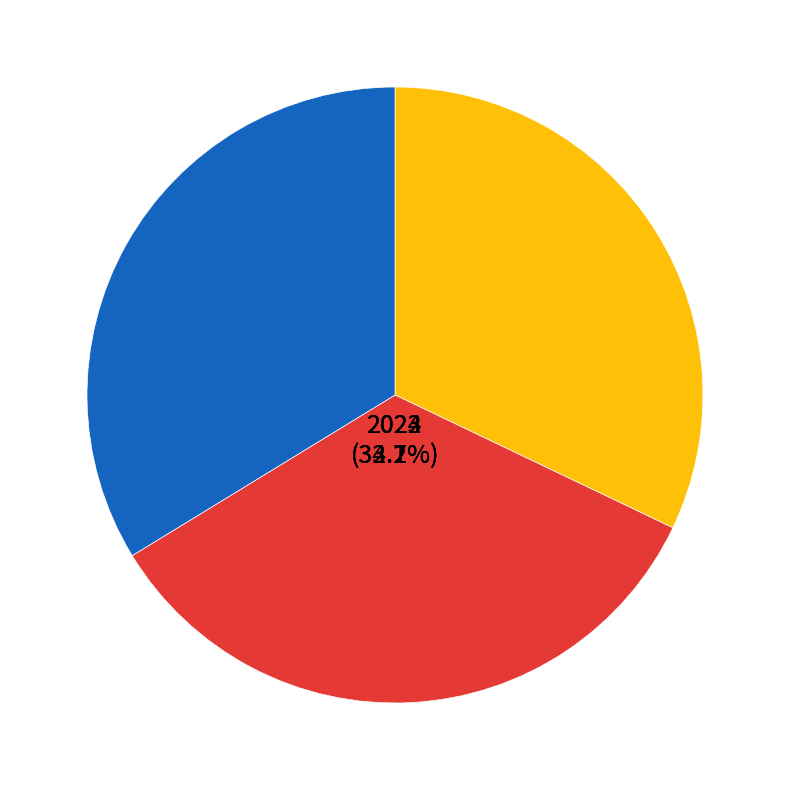

The 2024 slice represents 26% of the pie. True or false?

False